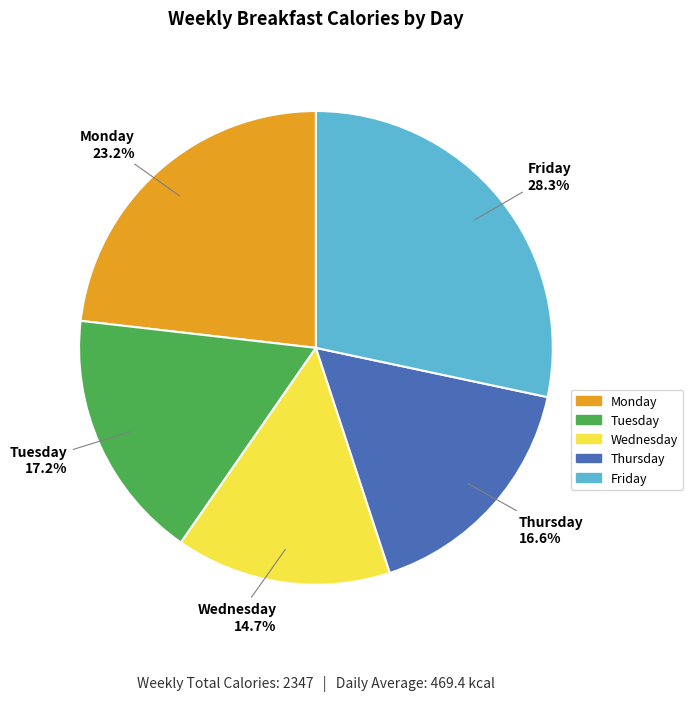

To the nearest percent, what percentage of the pie is Tuesday?

17%